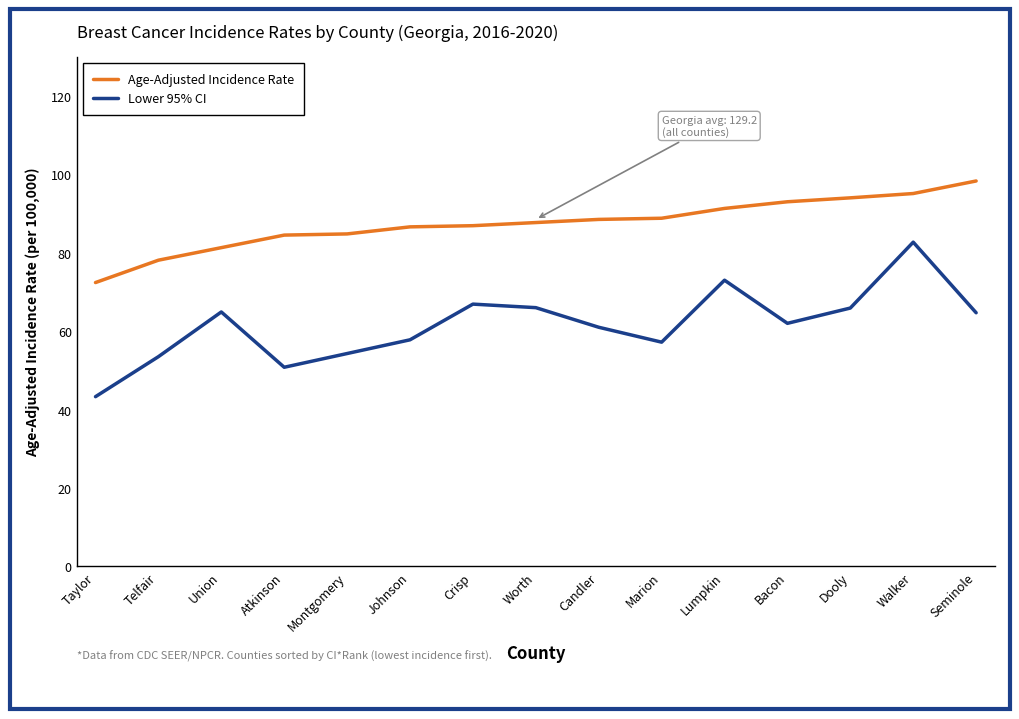

Is the value of Lower 95% CI at Walker greater than the value of Age-Adjusted Incidence Rate at Candler?

No